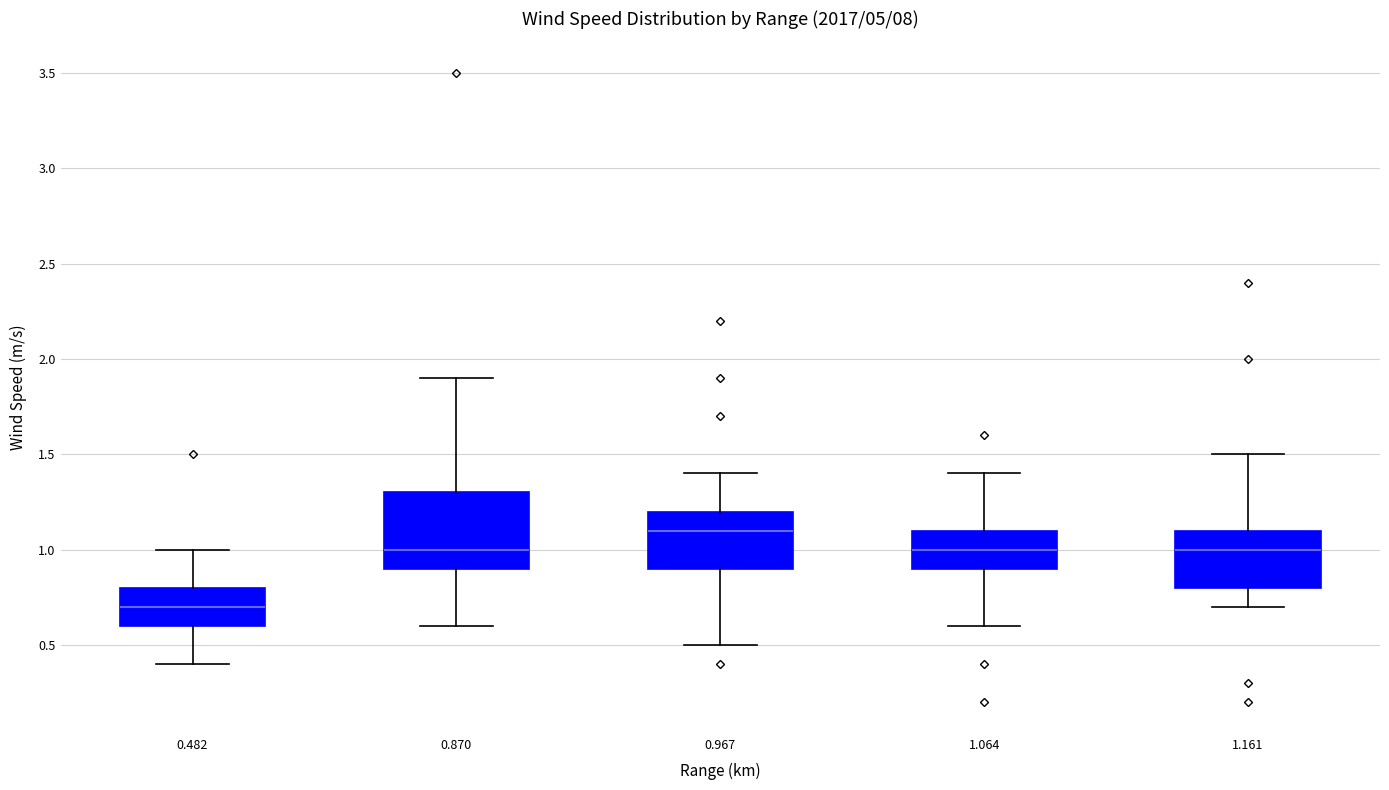

Reading left to right, transcribe this box plot: for each box, give where its median line is, the range the box spans, and where its two whiskers end, as read against the y-axis. The values are not printed on the chart, so give them approximately, as read against the axis.

0.482: median 0.7, box 0.6 to 0.8, whiskers 0.4 to 1.0
0.870: median 1.0, box 0.9 to 1.3, whiskers 0.6 to 1.9
0.967: median 1.1, box 0.9 to 1.2, whiskers 0.5 to 1.4
1.064: median 1.0, box 0.9 to 1.1, whiskers 0.6 to 1.4
1.161: median 1.0, box 0.8 to 1.1, whiskers 0.7 to 1.5